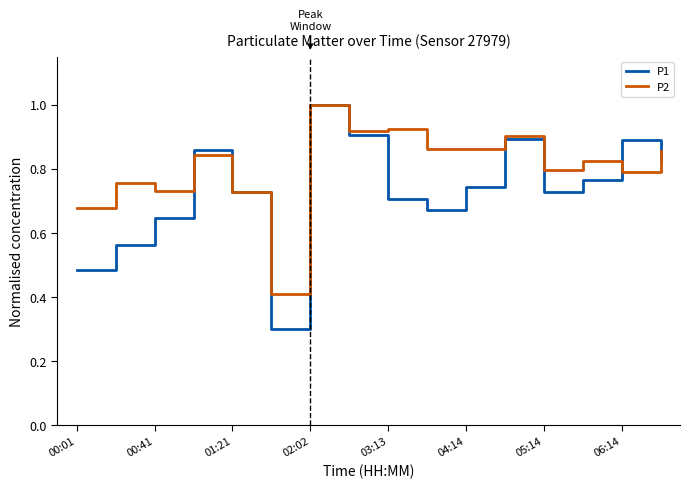

What is the lowest value of the P1 series?

0.3